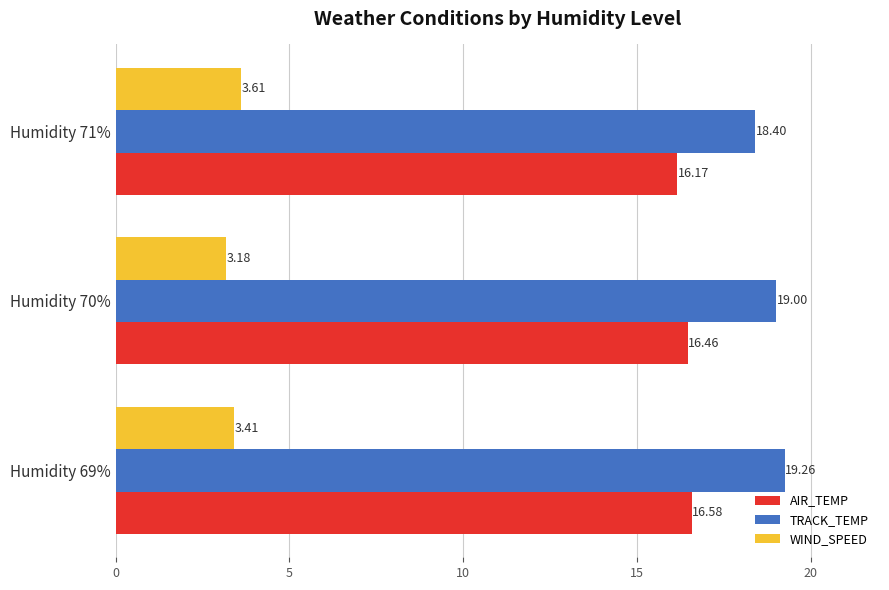

Is the value of TRACK_TEMP at Humidity 71% greater than the value of AIR_TEMP at Humidity 69%?

Yes